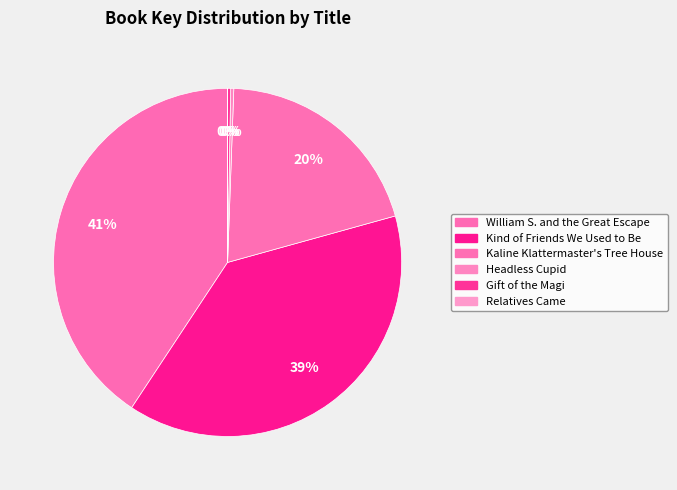

To the nearest percent, what is the average slice percentage?

17%